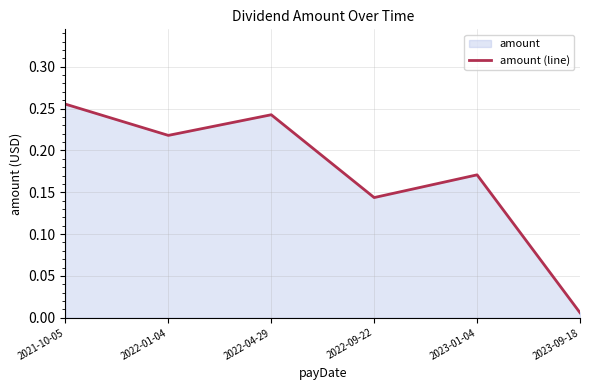

Reading right to left, transcribe all the data shown in this chart.

0.0	0.2	0.1	0.2	0.2	0.3